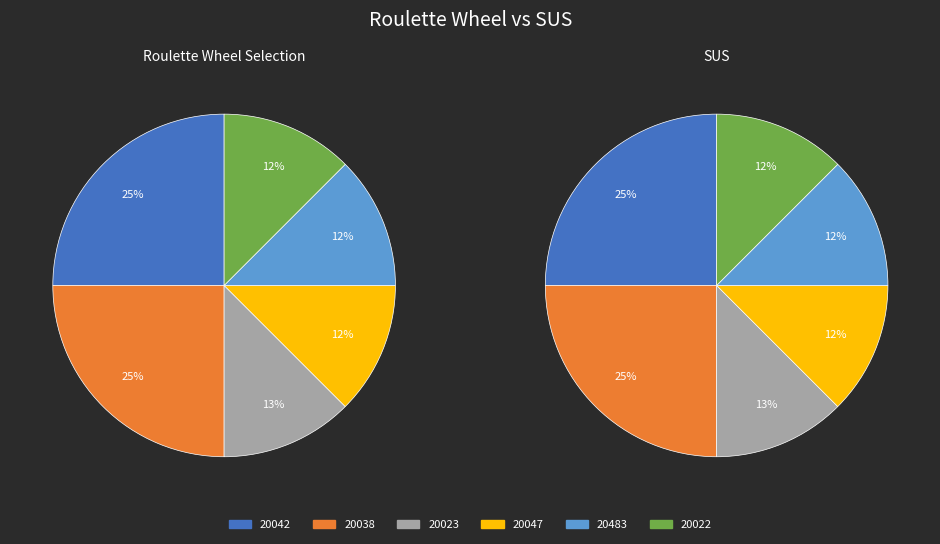

Is there a majority slice in this chart?

No